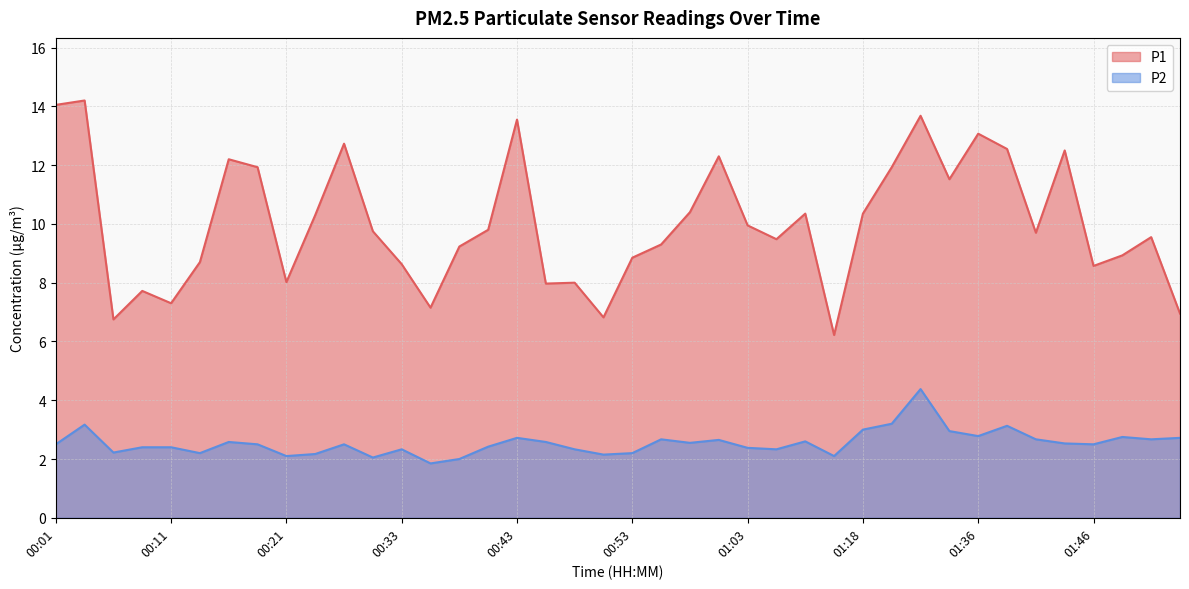

Reading left to right, extract all data points from this chart.

P1: 00:01=14.1	00:04=14.2	00:06=6.8	00:08=7.7	00:11=7.3	00:13=8.7	00:16=12.2	00:18=11.9	00:21=8.0	00:23=10.3	00:26=12.7	00:28=9.8	00:33=8.6	00:36=7.2	00:38=9.2	00:40=9.8	00:43=13.6	00:45=8.0	00:48=8.0	00:50=6.8	00:53=8.8	00:55=9.3	00:58=10.4	01:00=12.3	01:03=9.9	01:05=9.5	01:08=10.3	01:15=6.2	01:18=10.3	01:26=11.9	01:31=13.7	01:34=11.5	01:36=13.1	01:39=12.6	01:41=9.7	01:44=12.5	01:46=8.6	01:49=8.9	01:51=9.6	01:54=7.0
P2: 00:01=2.5	00:04=3.2	00:06=2.2	00:08=2.4	00:11=2.4	00:13=2.2	00:16=2.6	00:18=2.5	00:21=2.1	00:23=2.2	00:26=2.5	00:28=2.0	00:33=2.3	00:36=1.9	00:38=2.0	00:40=2.4	00:43=2.7	00:45=2.6	00:48=2.3	00:50=2.1	00:53=2.2	00:55=2.7	00:58=2.5	01:00=2.6	01:03=2.4	01:05=2.3	01:08=2.6	01:15=2.1	01:18=3.0	01:26=3.2	01:31=4.4	01:34=3.0	01:36=2.8	01:39=3.1	01:41=2.7	01:44=2.5	01:46=2.5	01:49=2.8	01:51=2.7	01:54=2.7